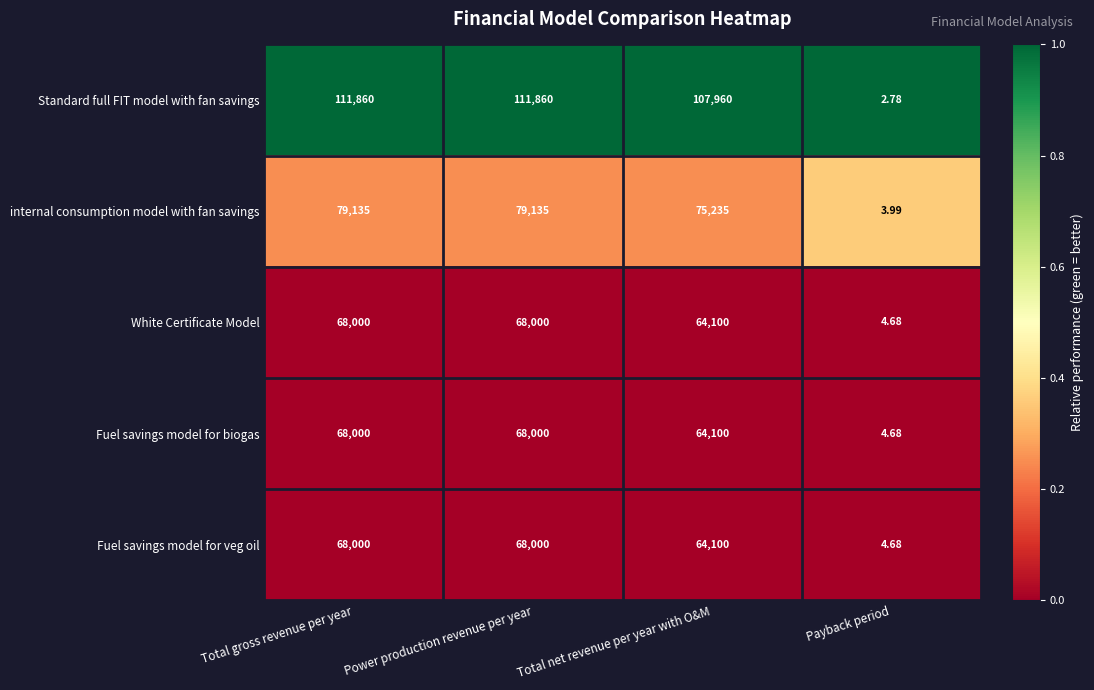

Which series has the largest total across all categories?

Standard full FIT model with fan savings